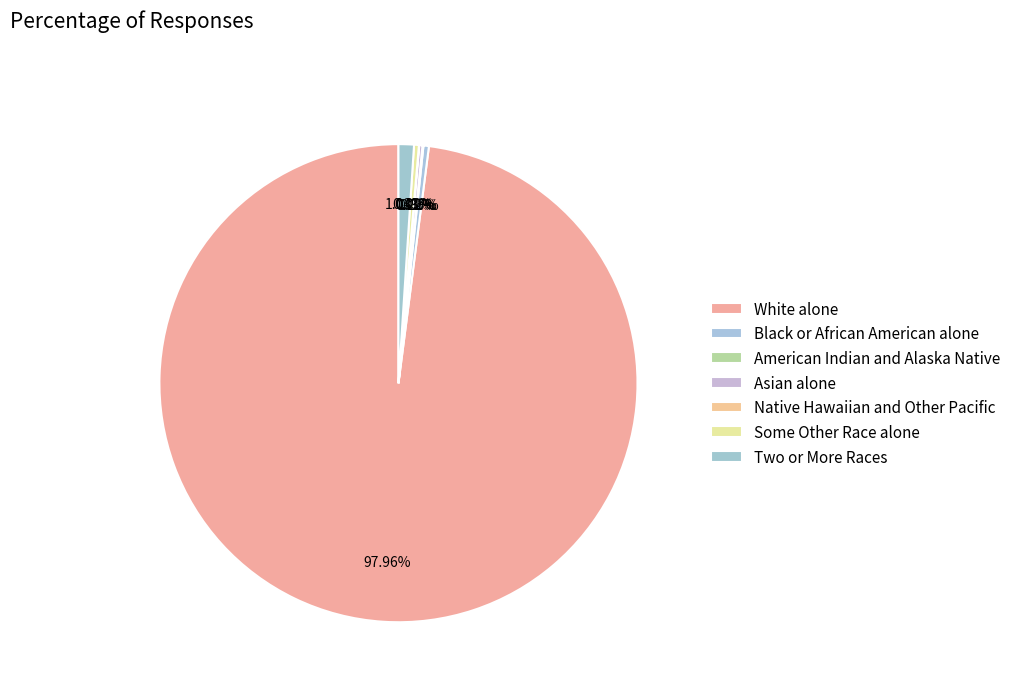

To the nearest percent, what is the difference between the largest and smallest slice percentages?

98%